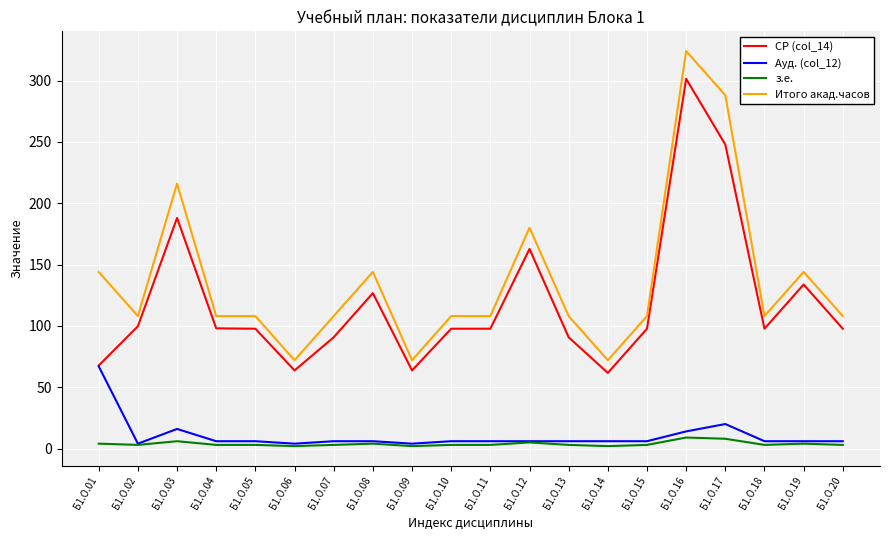

At which category does Итого акад.часов reach its first local valley?

Б1.О.02